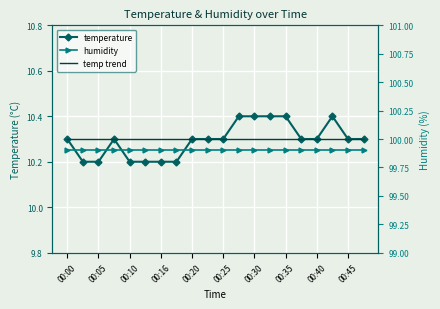

What is the sum of the humidity values at 15 and 00:40?

199.8